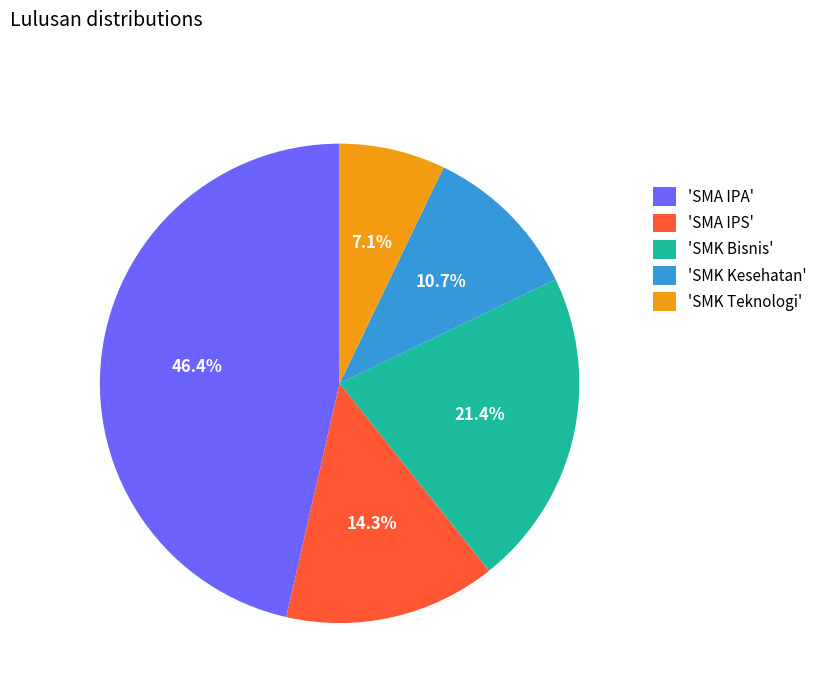

Rank the categories by value from lowest to highest.

'SMK Teknologi', 'SMK Kesehatan', 'SMA IPS', 'SMK Bisnis', 'SMA IPA'